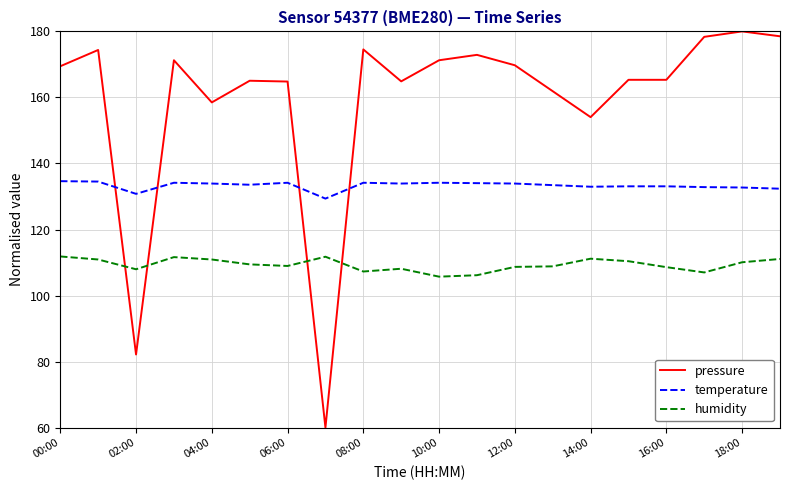

What is the difference between the maximum and minimum values in the pressure series?

120.0